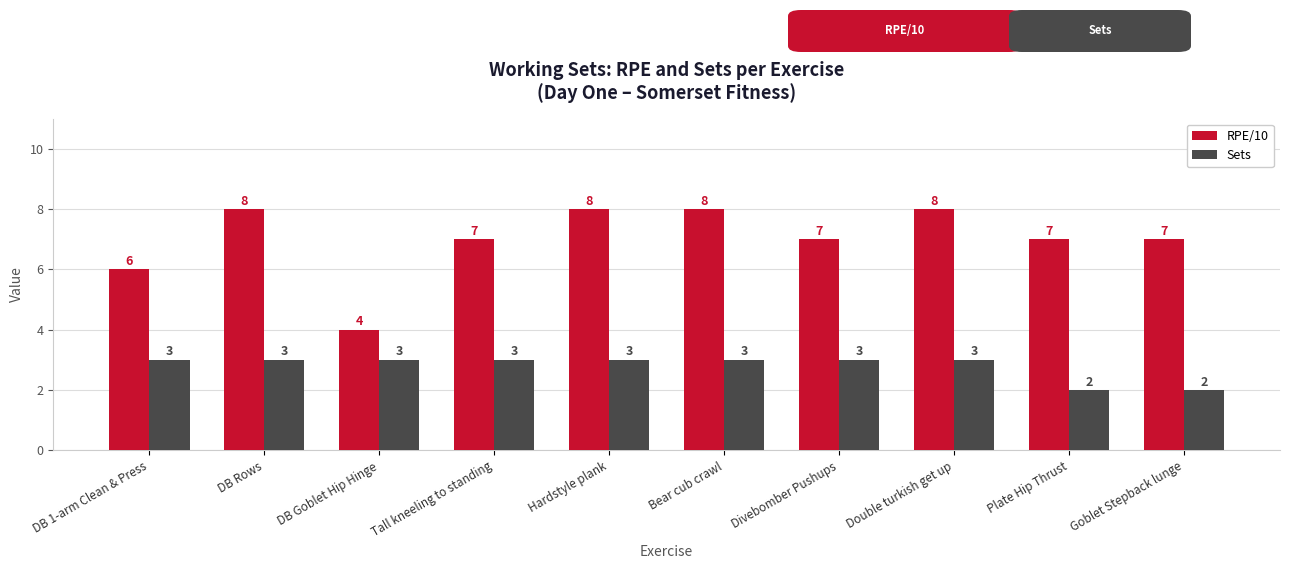

What is the maximum value shown in the chart?

8